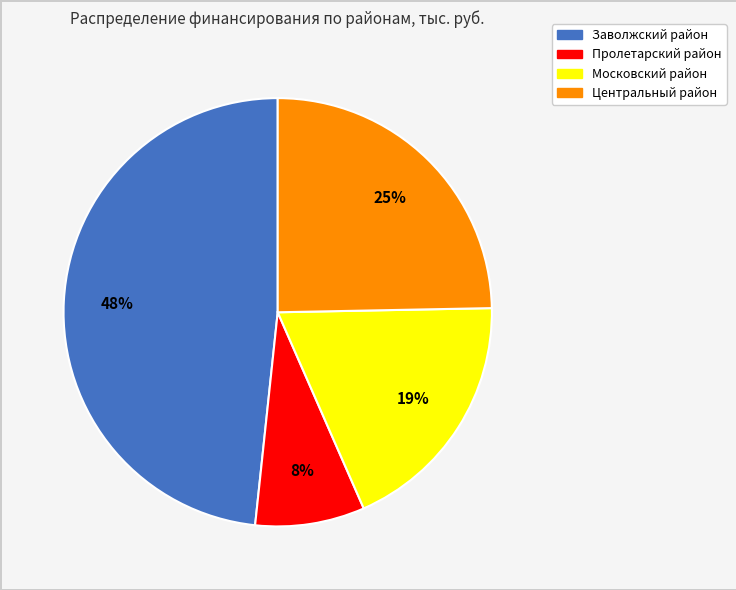

To the nearest percent, what is the difference between the largest and smallest slice percentages?

40%